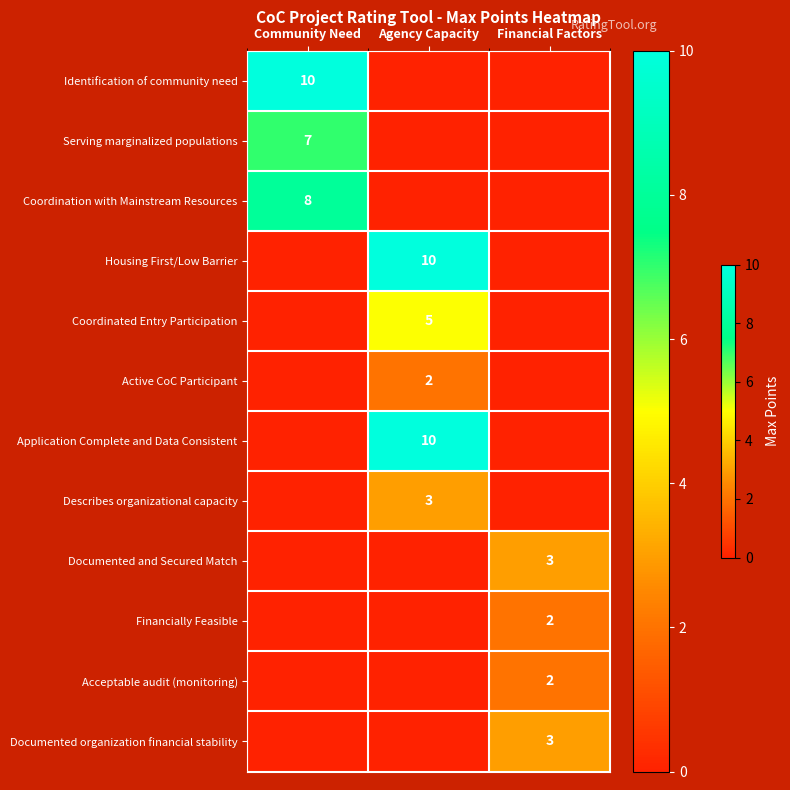

True or false: Documented and Secured Match has a value of 3 at Financial Factors.

True